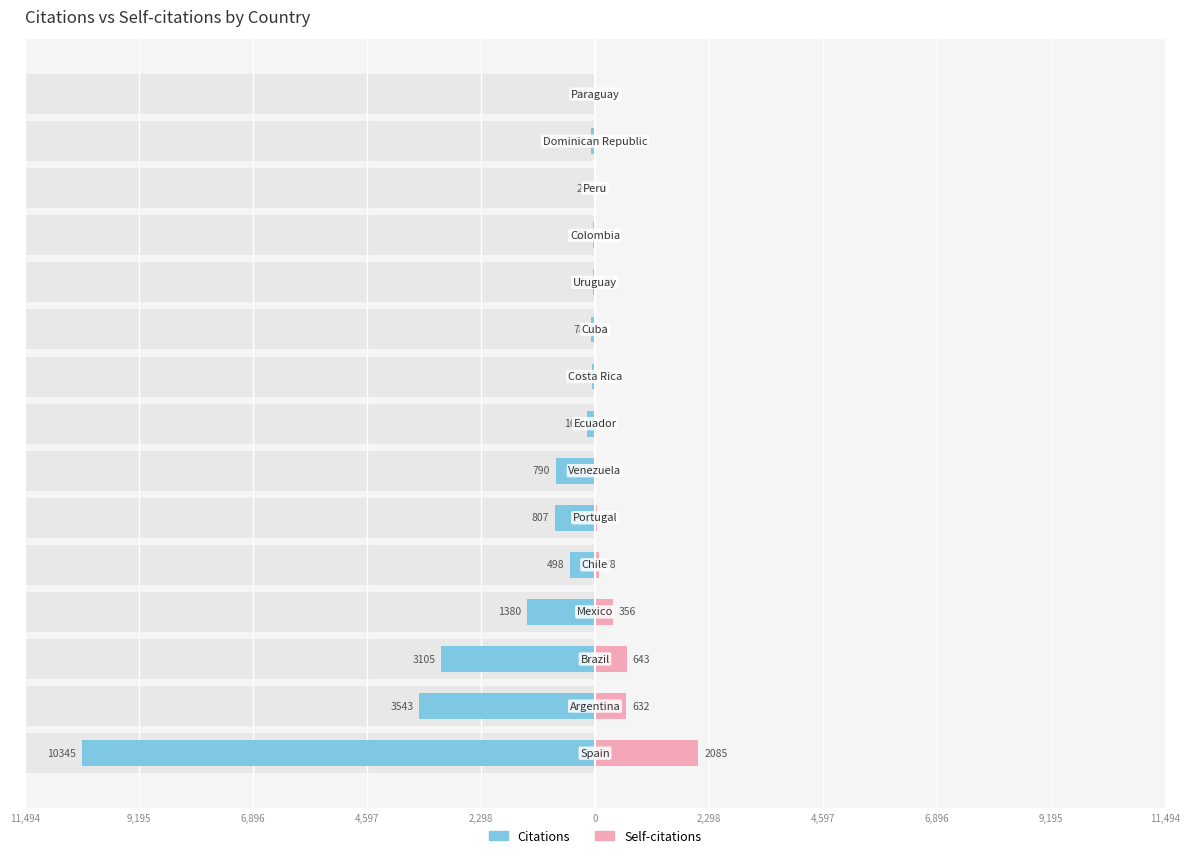

How many distinct data groups are displayed?

2